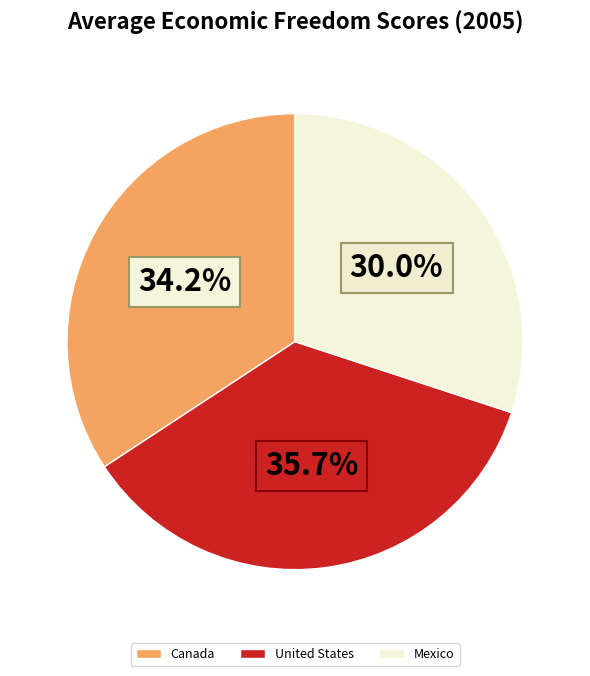

How much of the chart is everything except Mexico?

70.0%